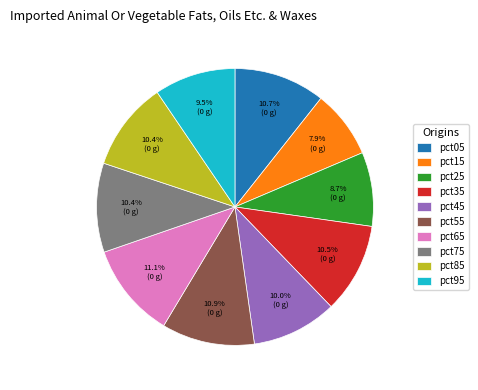

Does pct75 represent more than half of the total?

No